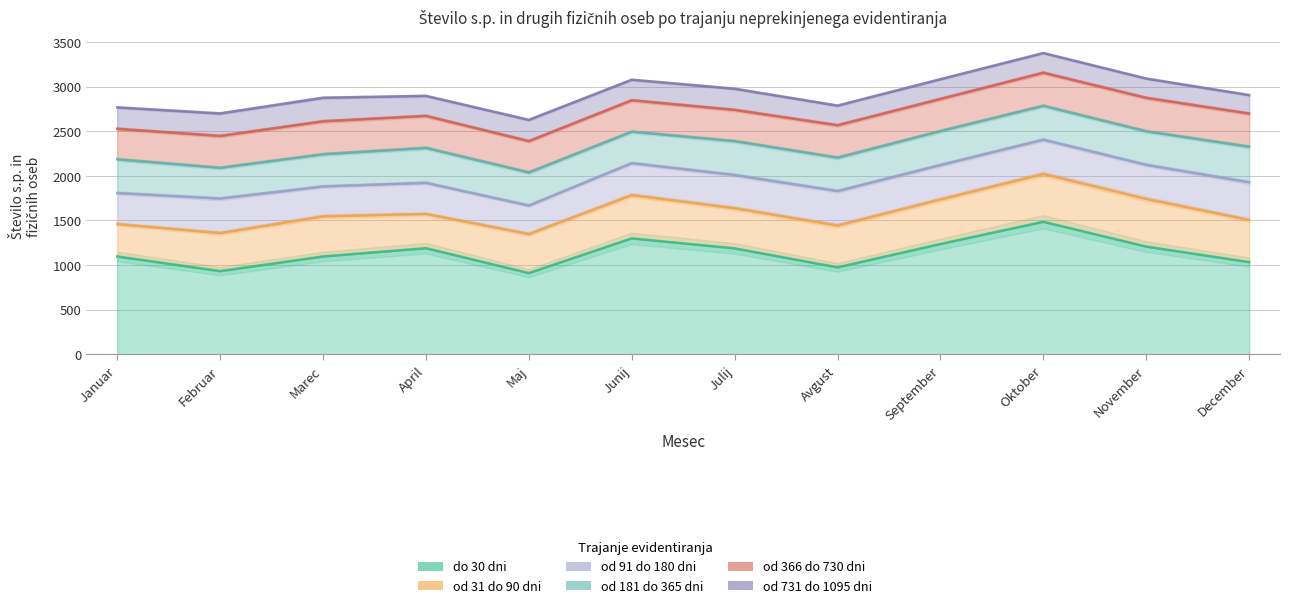

How many data points does each series have?

12